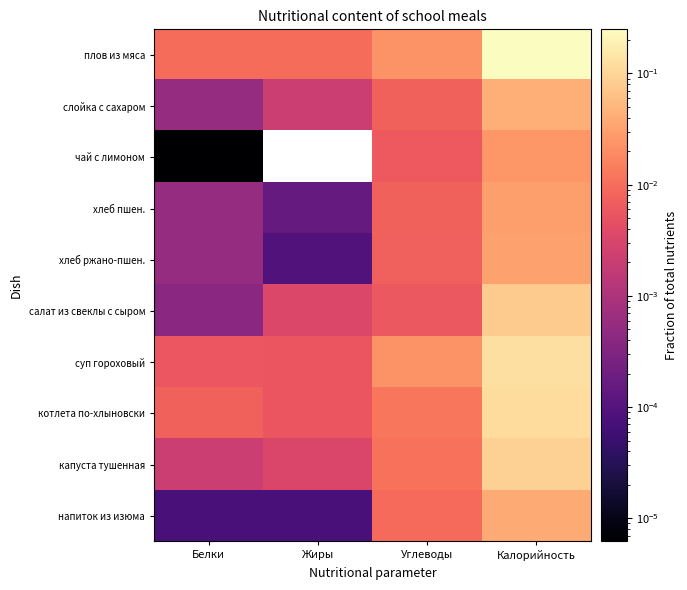

Reading right to left, what are all the values shown in this chart?

плов из мяса: Калорийность=0.2	Углеводы=0.0	Жиры=0.0	Белки=0.0
слойка с сахаром: Калорийность=0.0	Углеводы=0.0	Жиры=0.0	Белки=0.0
чай с лимоном: Калорийность=0.0	Углеводы=0.0	Жиры=0.0	Белки=0.0
хлеб пшен.: Калорийность=0.0	Углеводы=0.0	Жиры=0.0	Белки=0.0
хлеб ржано-пшен.: Калорийность=0.0	Углеводы=0.0	Жиры=0.0	Белки=0.0
салат из свеклы с сыром: Калорийность=0.1	Углеводы=0.0	Жиры=0.0	Белки=0.0
суп гороховый: Калорийность=0.1	Углеводы=0.0	Жиры=0.0	Белки=0.0
котлета по-хлыновски: Калорийность=0.1	Углеводы=0.0	Жиры=0.0	Белки=0.0
капуста тушенная: Калорийность=0.1	Углеводы=0.0	Жиры=0.0	Белки=0.0
напиток из изюма: Калорийность=0.0	Углеводы=0.0	Жиры=0.0	Белки=0.0